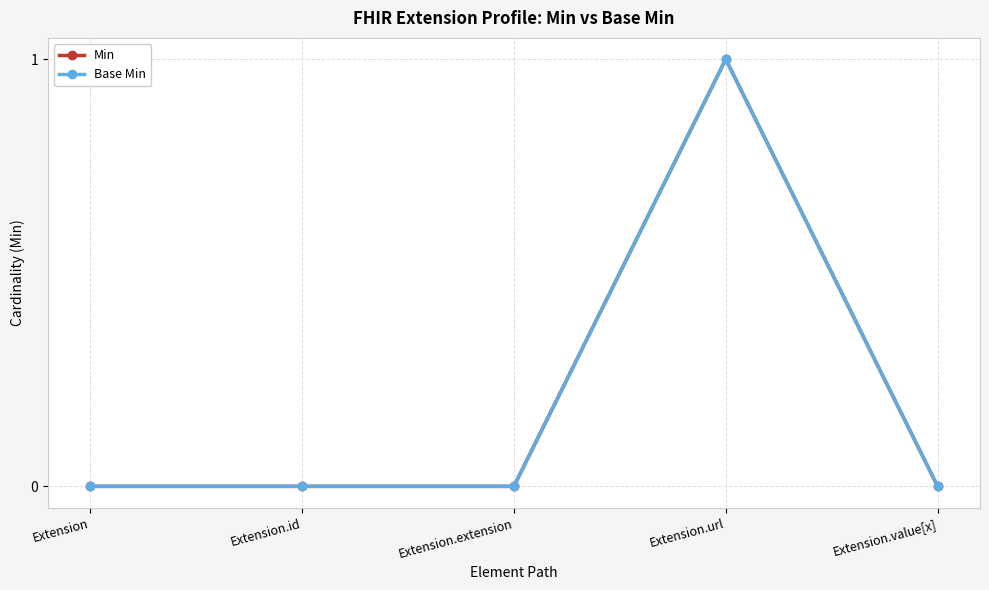

At how many categories does at least one series exceed 0?

1